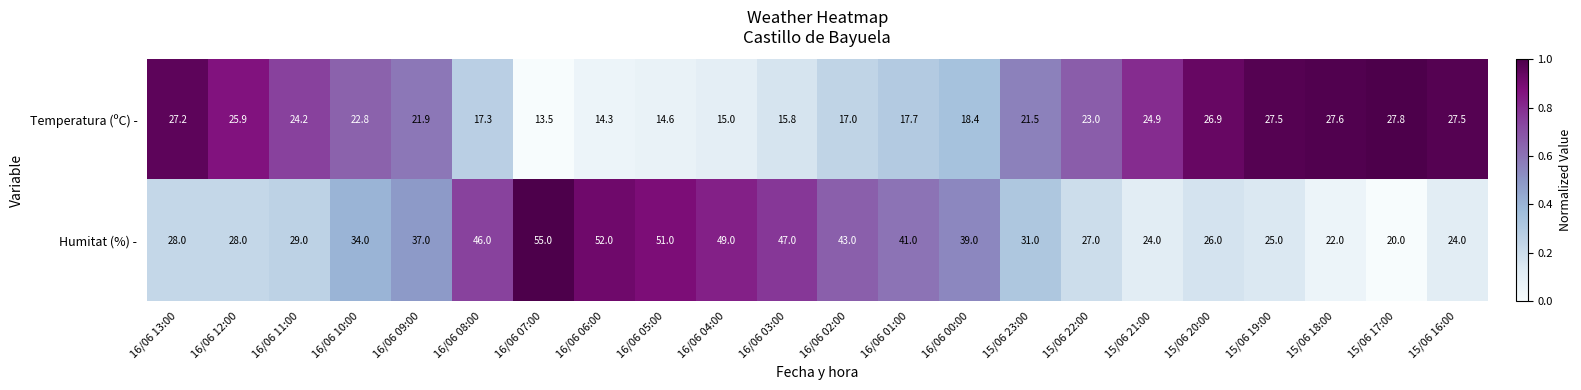

Is it true that Humitat (%) - equals 20.0 at 15/06 17:00?

True